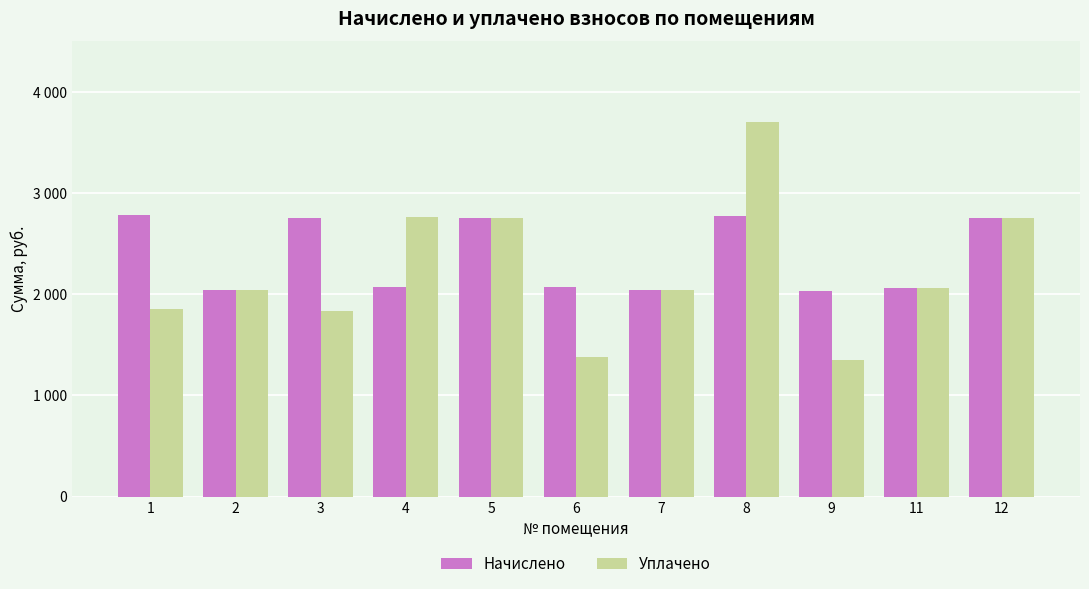

Does the chart contain stacked bars?

No